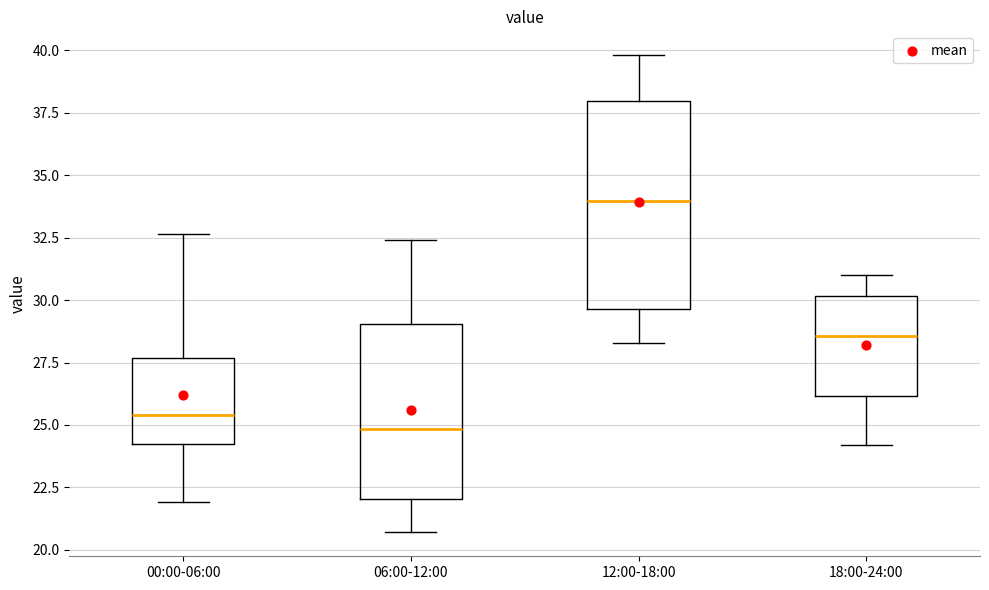

Where does the lower whisker of the box for 00:00-06:00 end on the y-axis? The values are not printed on the chart, so give them approximately, as read against the axis.

22.0